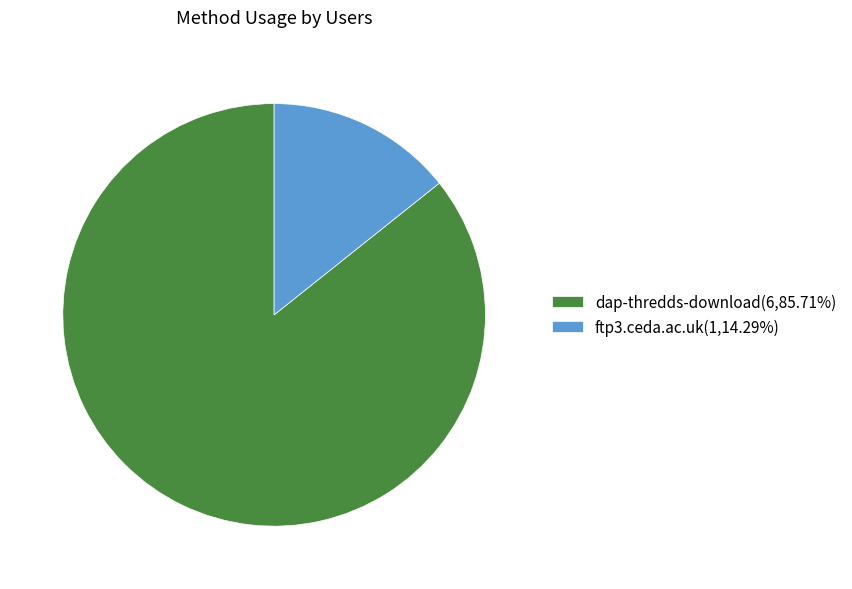

How many slices are in this pie chart?

2